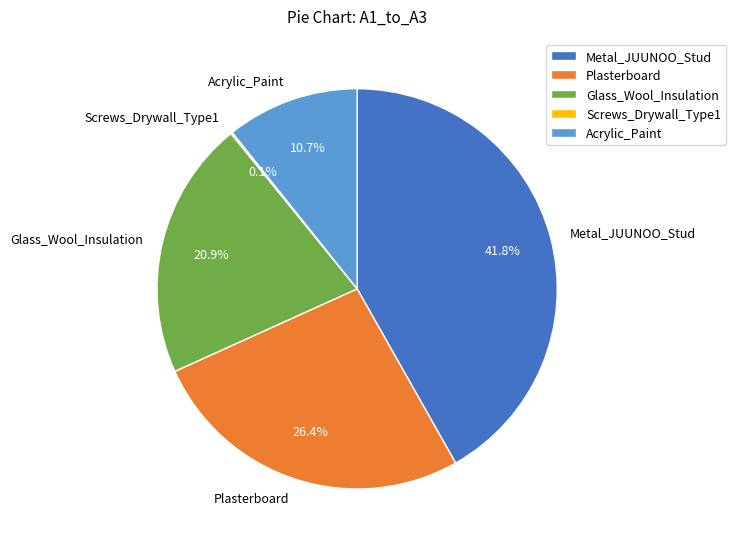

Which category has the biggest portion of the pie?

Metal_JUUNOO_Stud